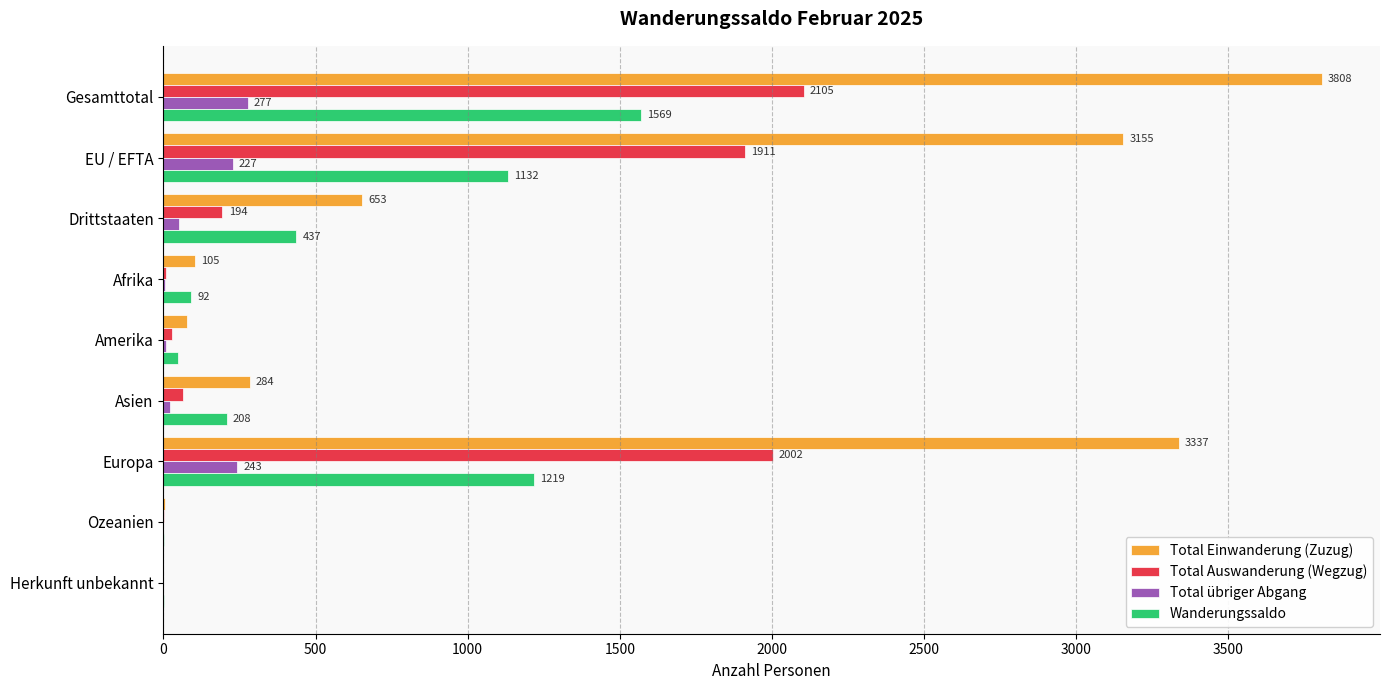

What is the sum of the Wanderungssaldo values at Ozeanien and Gesamttotal?

1570